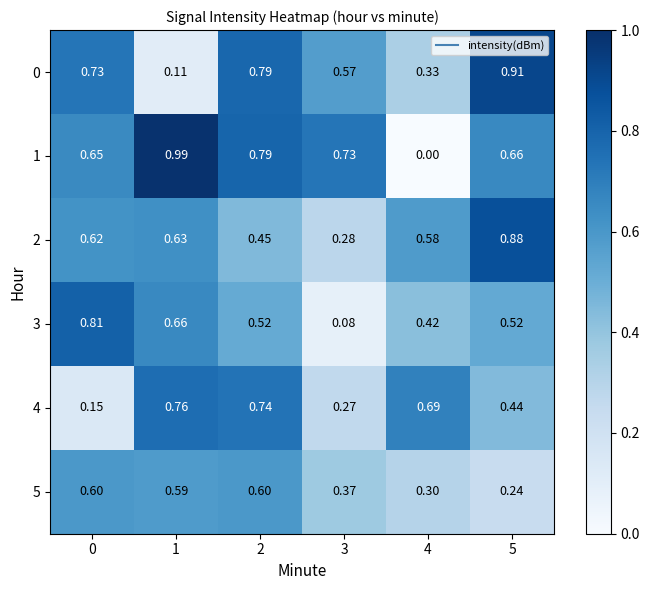

Is the value of 3 at 4 greater than the value of 0 at 4?

Yes